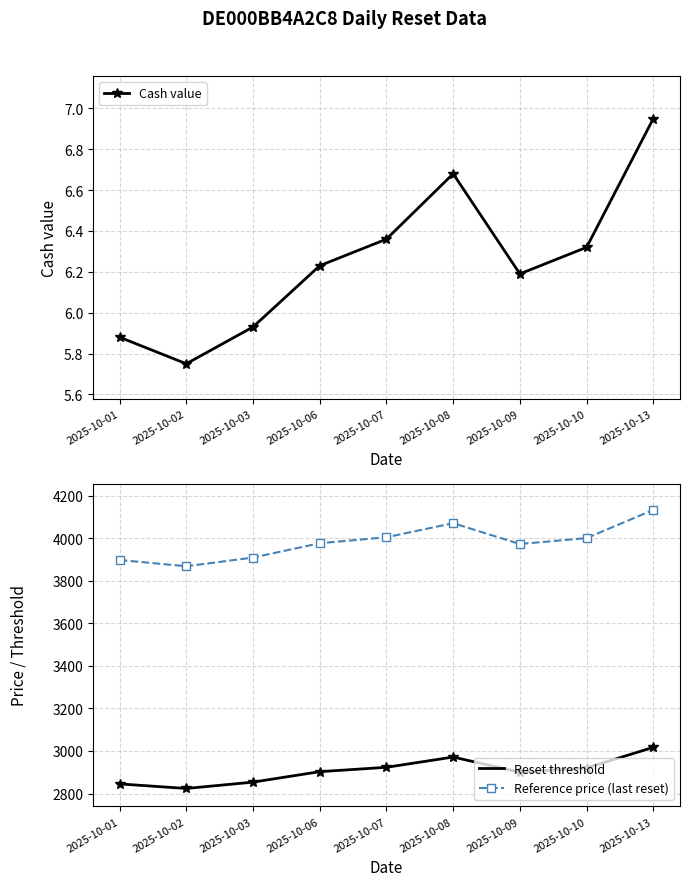

What is the spread (max minus min) of values at 2025-10-06?

3970.1